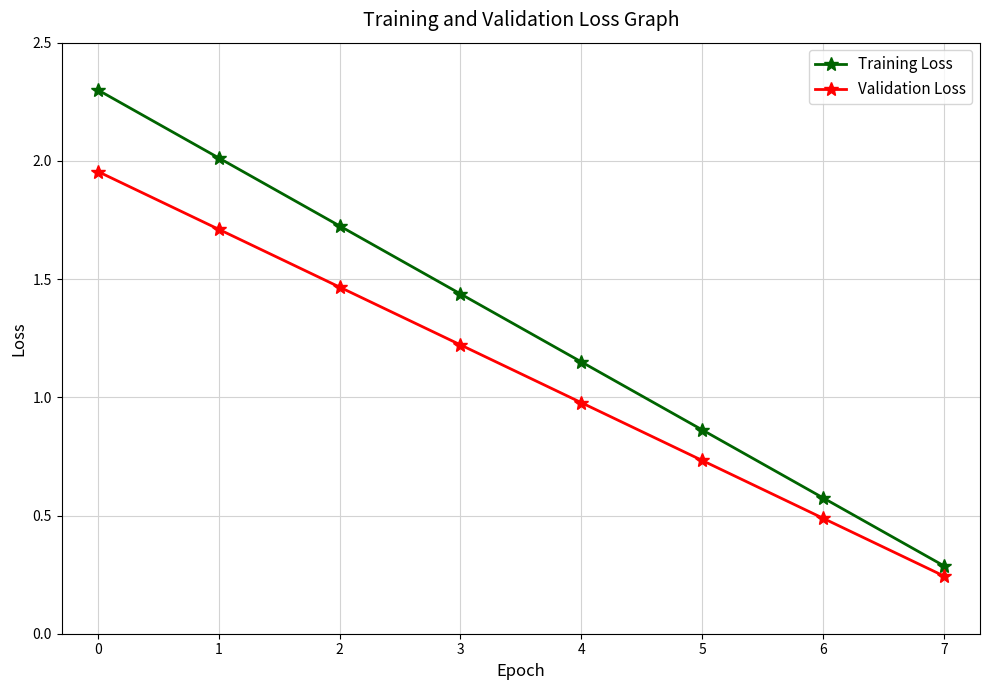

True or false: Validation Loss and Training Loss cross at least once.

False